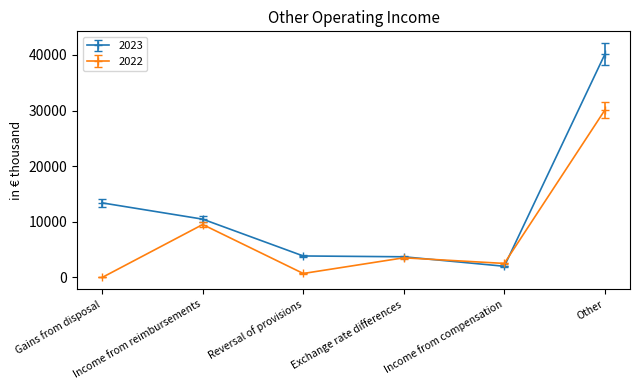

What is the difference between the maximum and minimum values in the 2023 series?

38114